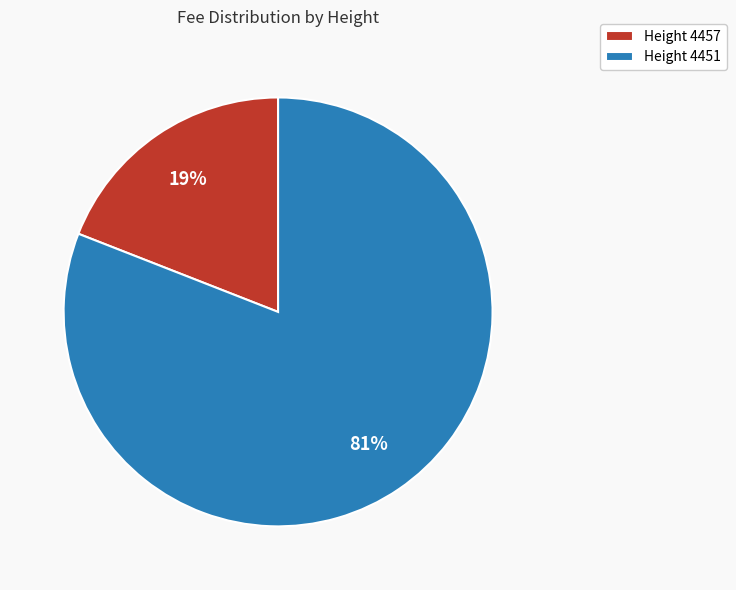

Count the number of slices in the pie.

2